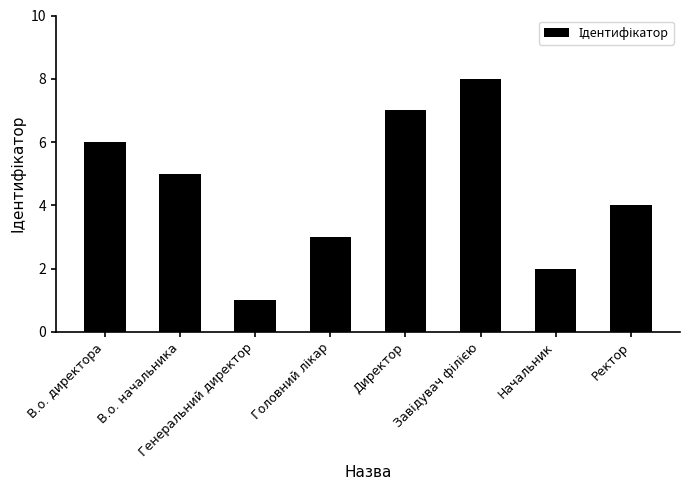

What is the difference between the values at В.о. начальника and Ректор?

1